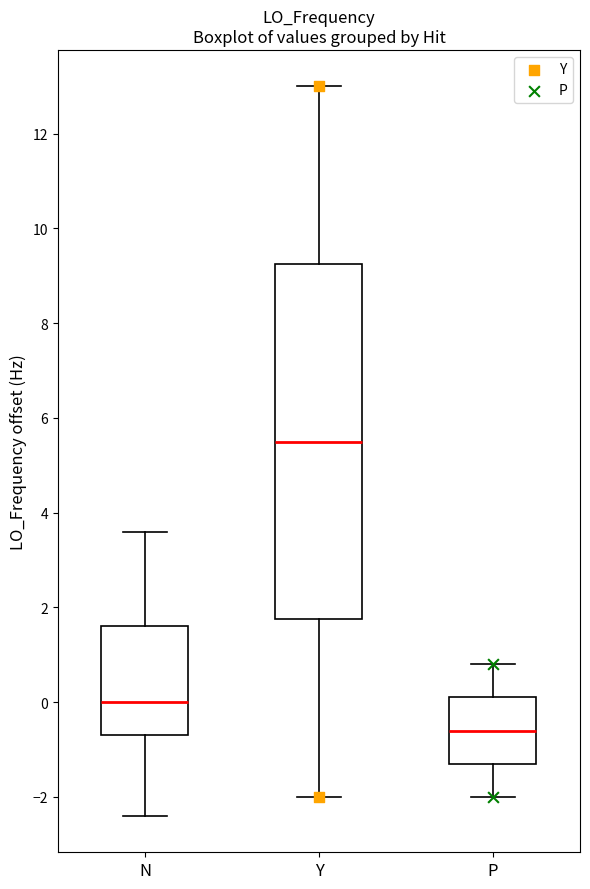

Which box is the tallest, from its lower edge to its upper edge?

Y